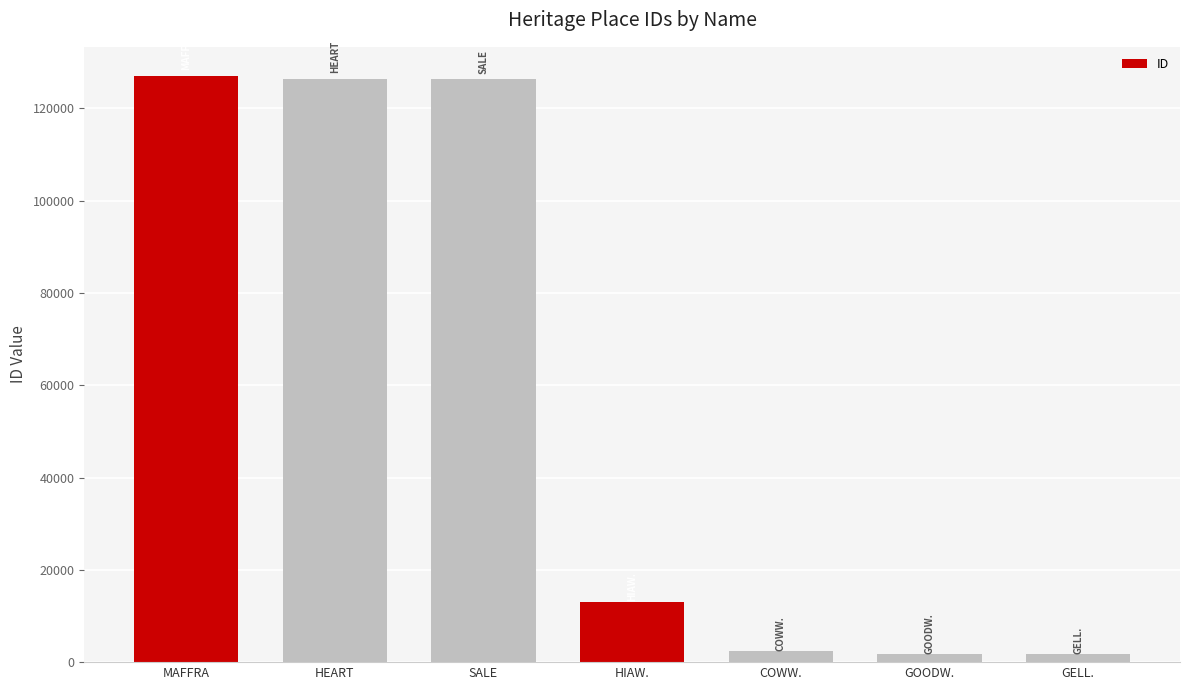

What is the change in value from MAFFRA to COWW.?

-124537